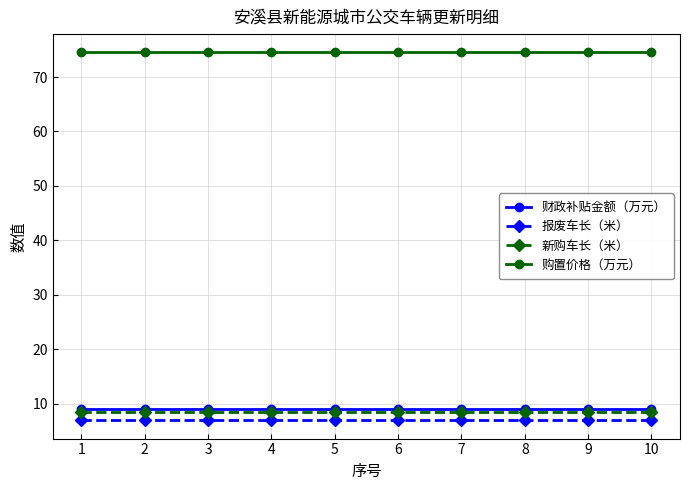

What are all the series names shown in the legend?

财政补贴金额（万元）, 报废车长（米）, 新购车长（米）, 购置价格（万元）